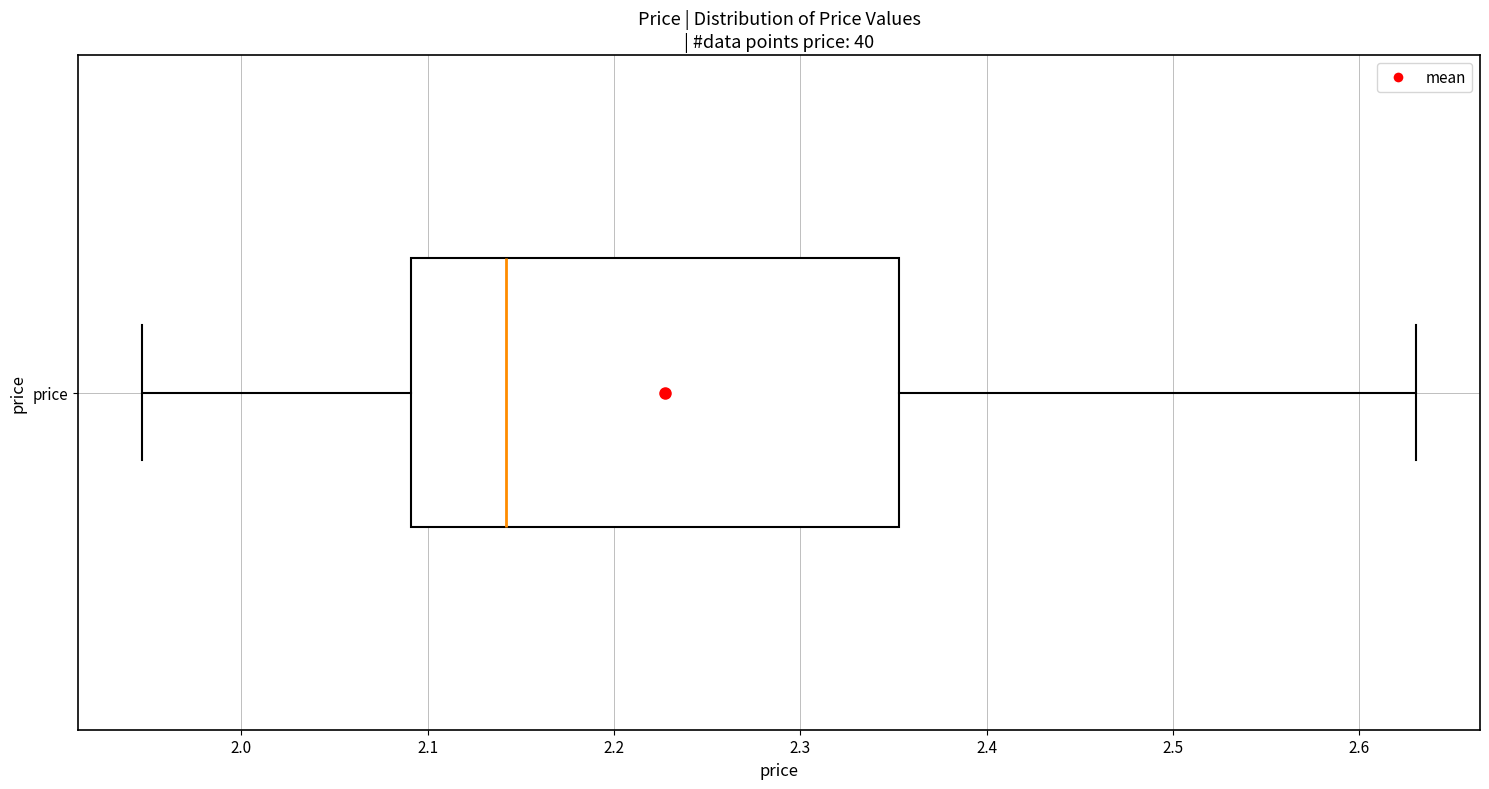

Where does the left whisker of the box for price end on the x-axis? The values are not printed on the chart, so give them approximately, as read against the axis.

1.95